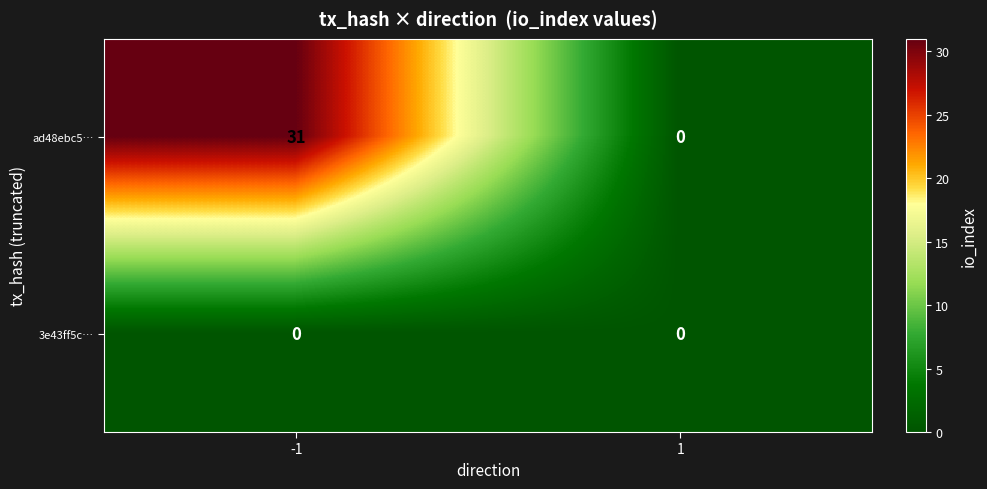

What is the sum of the ad48ebc5… values at 1 and -1?

31